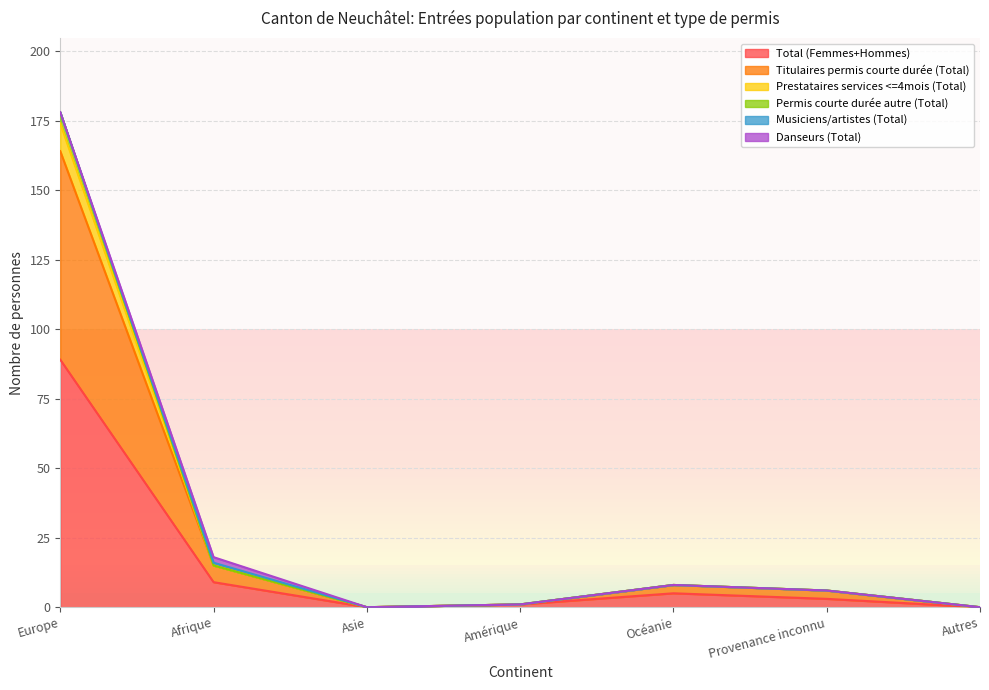

True or false: Prestataires services <=4mois (Total) and Permis courte durée autre (Total) intersect in this chart.

False